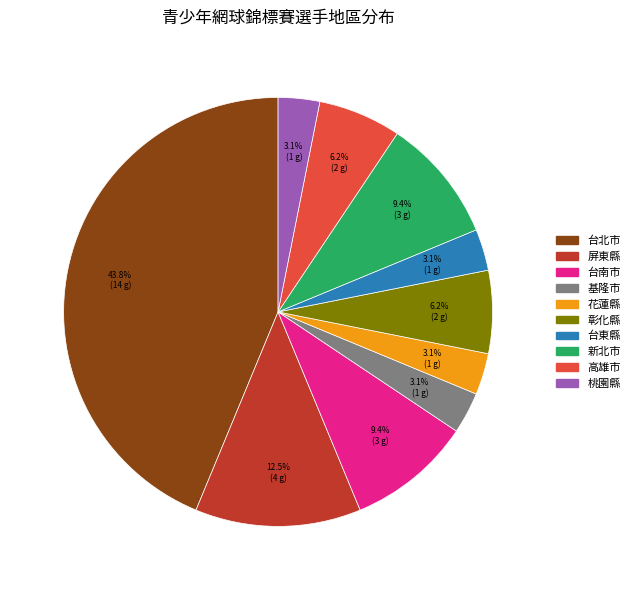

Approximately how many times larger is the value at 高雄市 compared to 台北市?

0.1